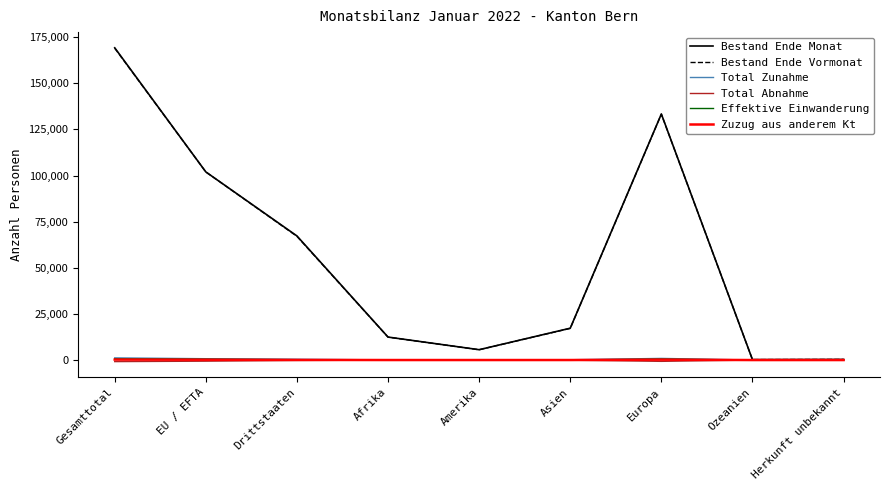

What is the sum of the Bestand Ende Monat values at Drittstaaten and Gesamttotal?

236522